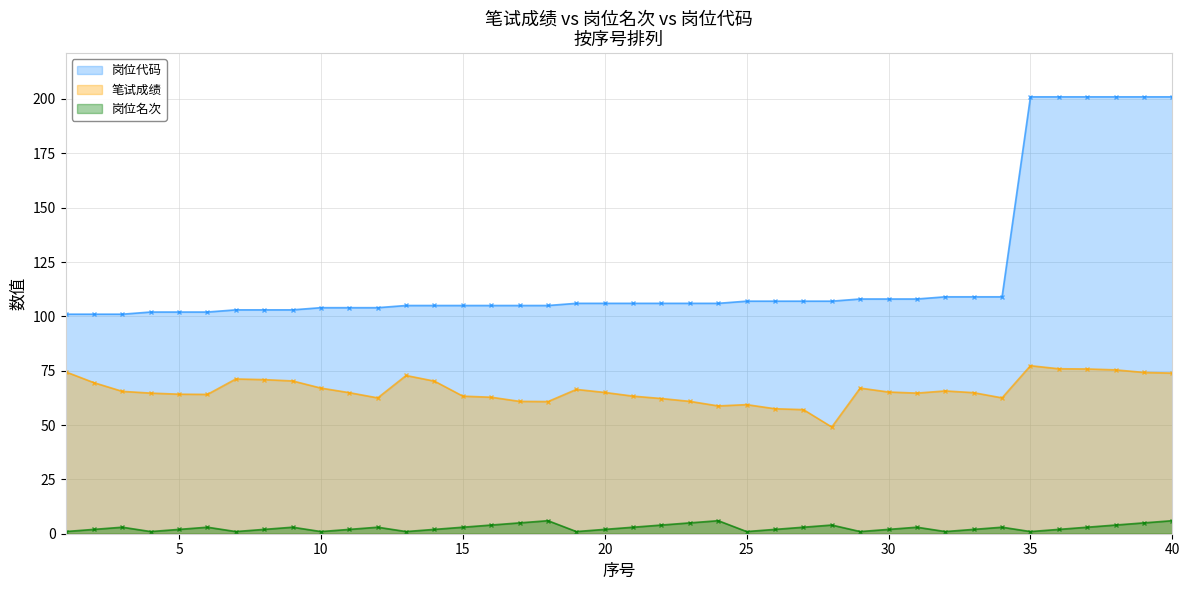

Is the value of 岗位名次 at 13 greater than the value of 岗位代码 at 14?

No